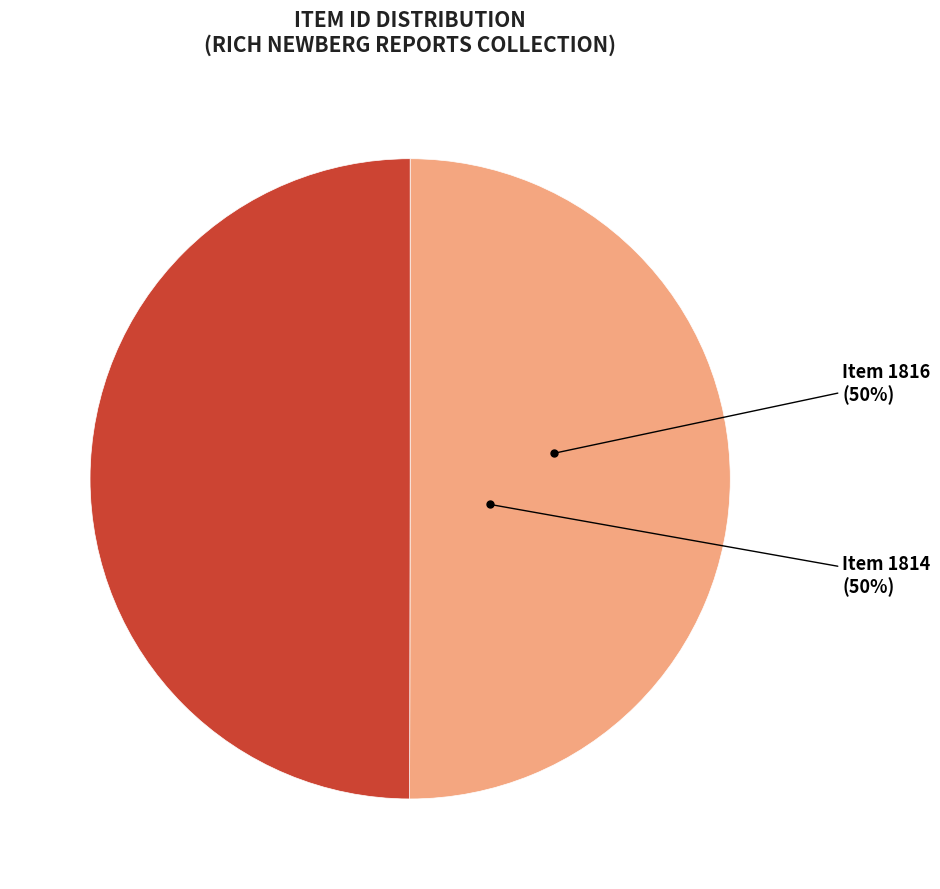

Count the number of slices in the pie.

2